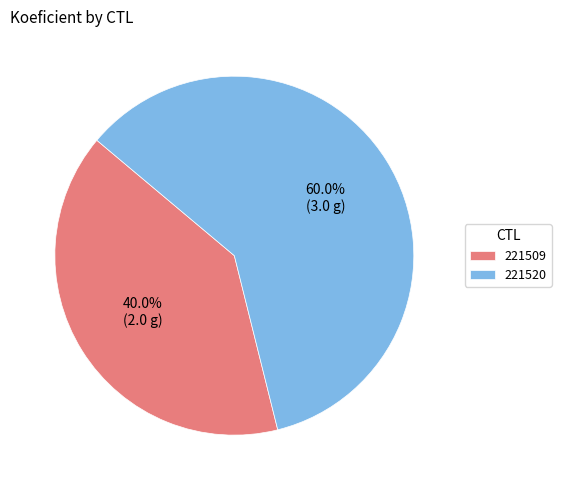

Which category has the smallest portion of the pie?

221509